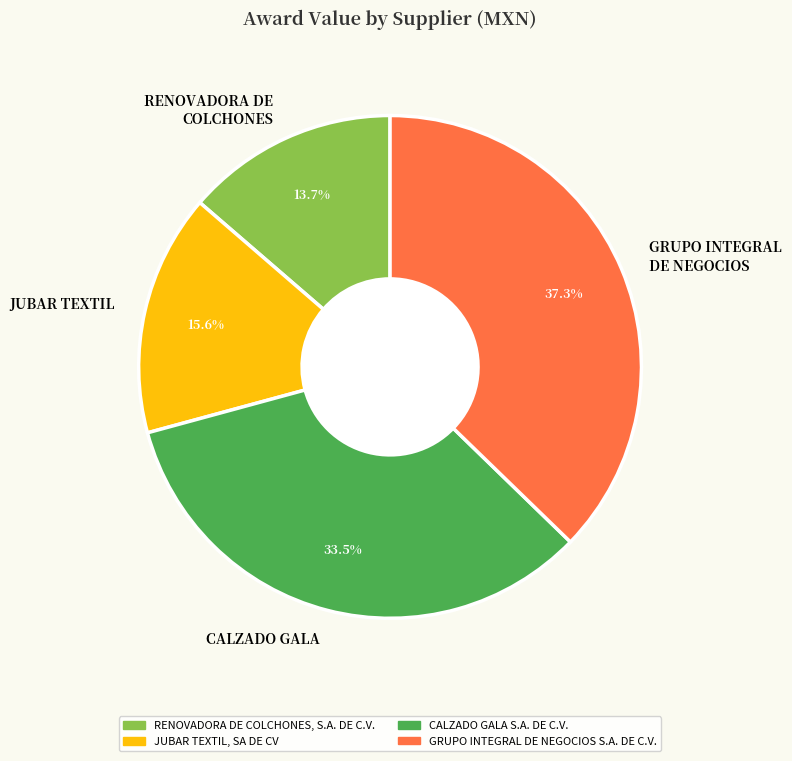

What is the smallest slice in the pie chart?

RENOVADORA DE COLCHONES